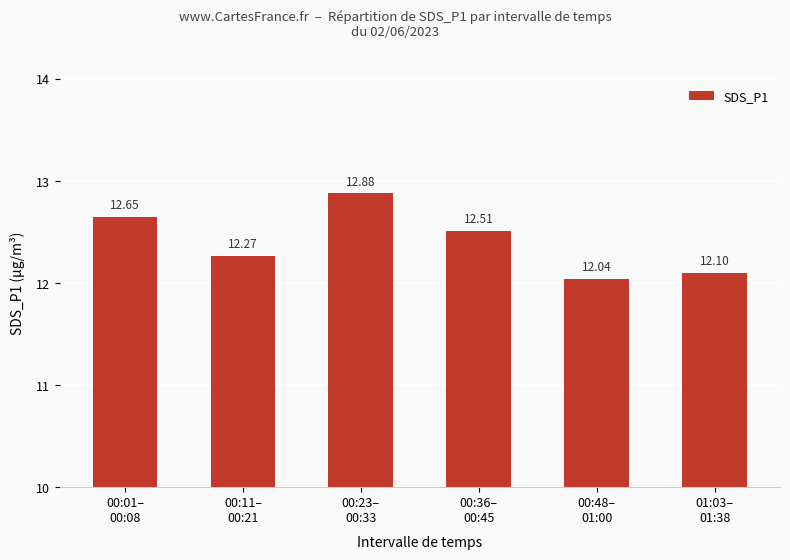

What position from the right is 00:36–
00:45?

3